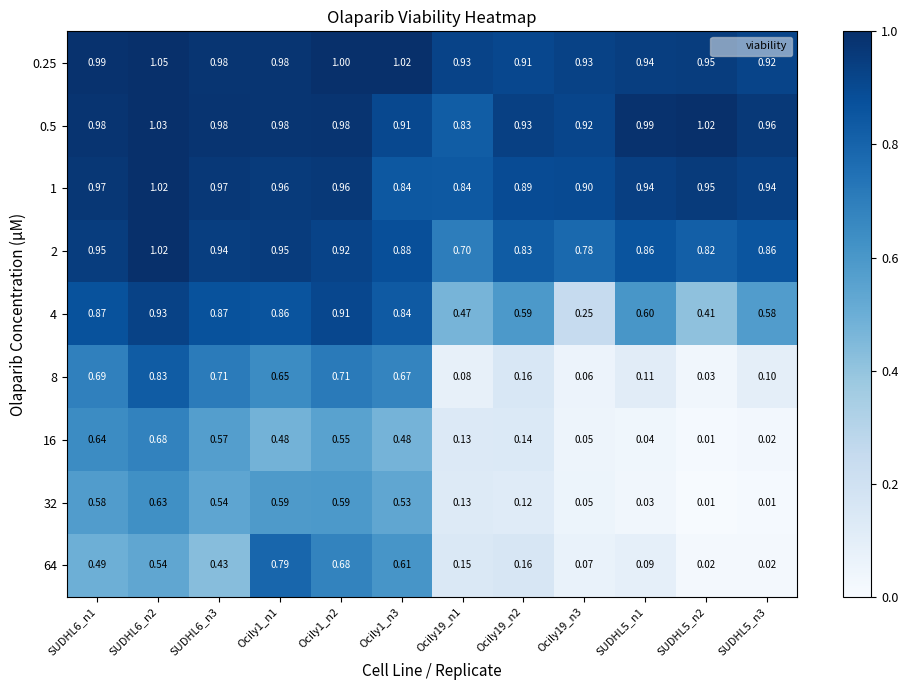

At how many categories does at least one series exceed 0?

12